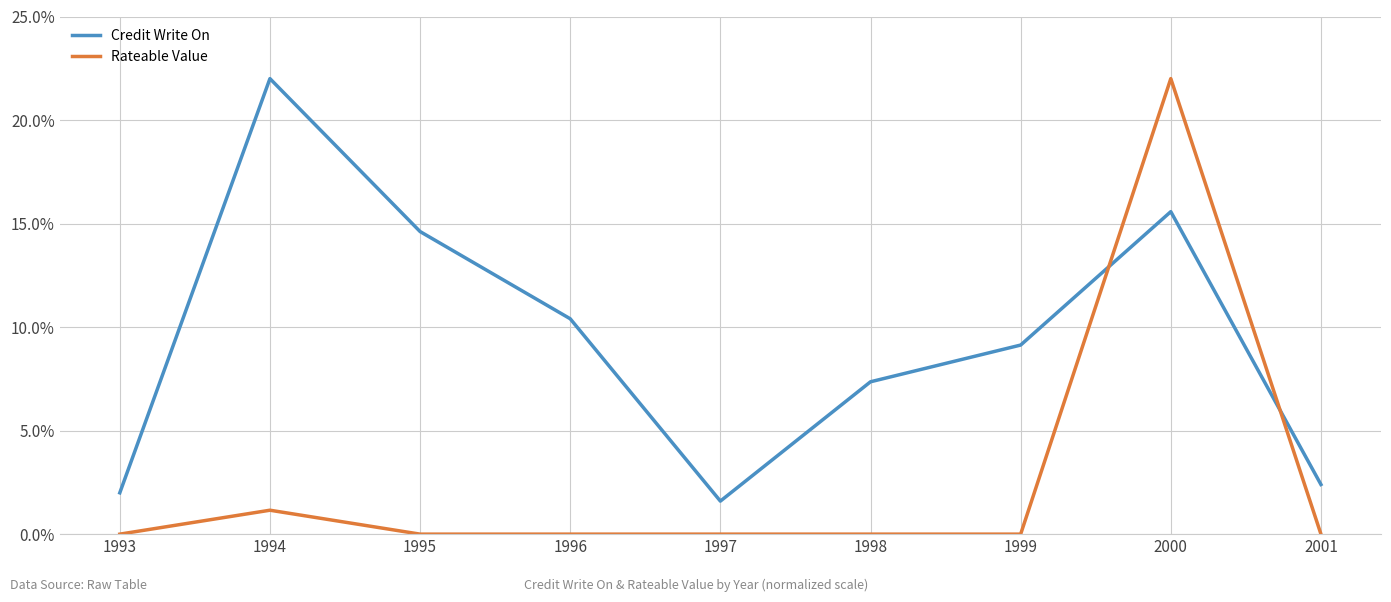

What is the difference between the Rateable Value values at 1994 and 1997?

1.2